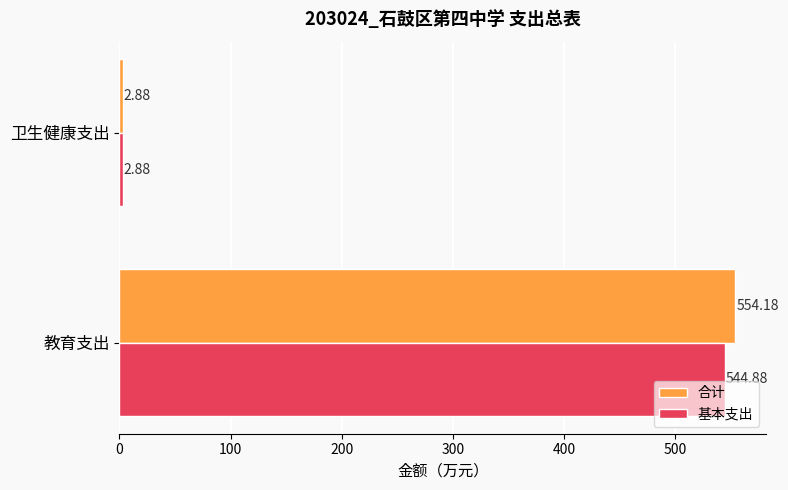

What is the average value of the 基本支出 series?

273.9